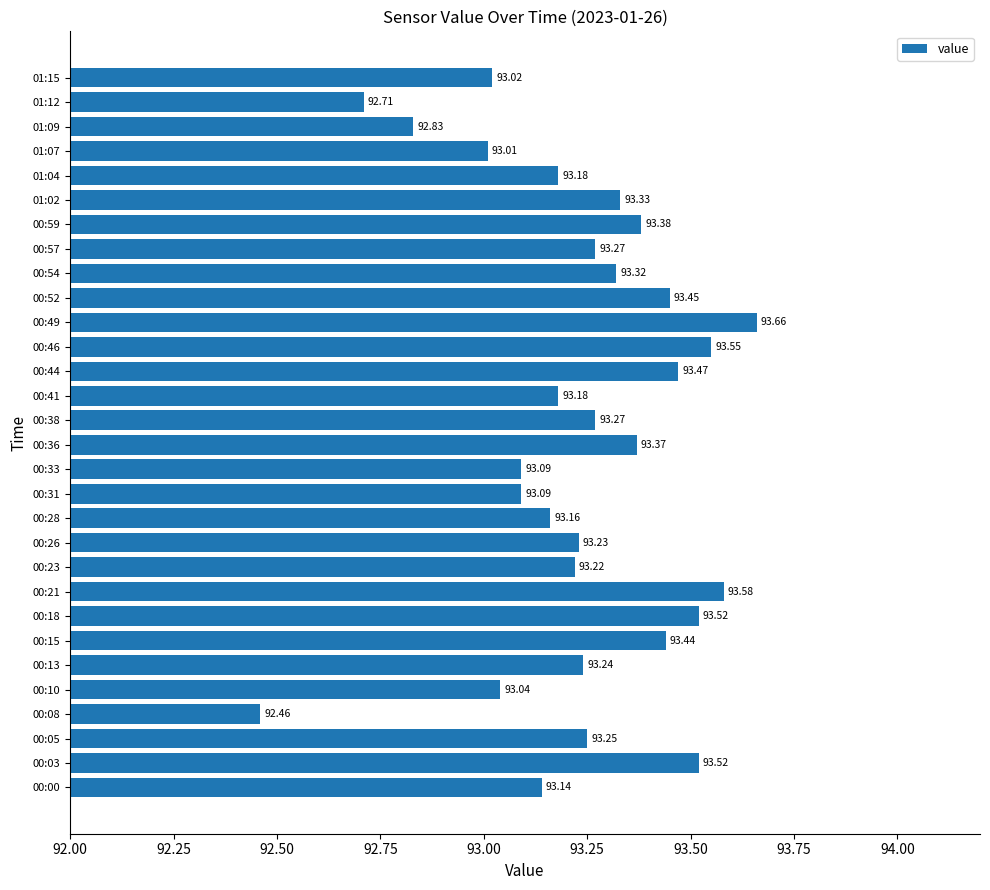

What is the difference between the values at 00:41 and 00:15?

0.3